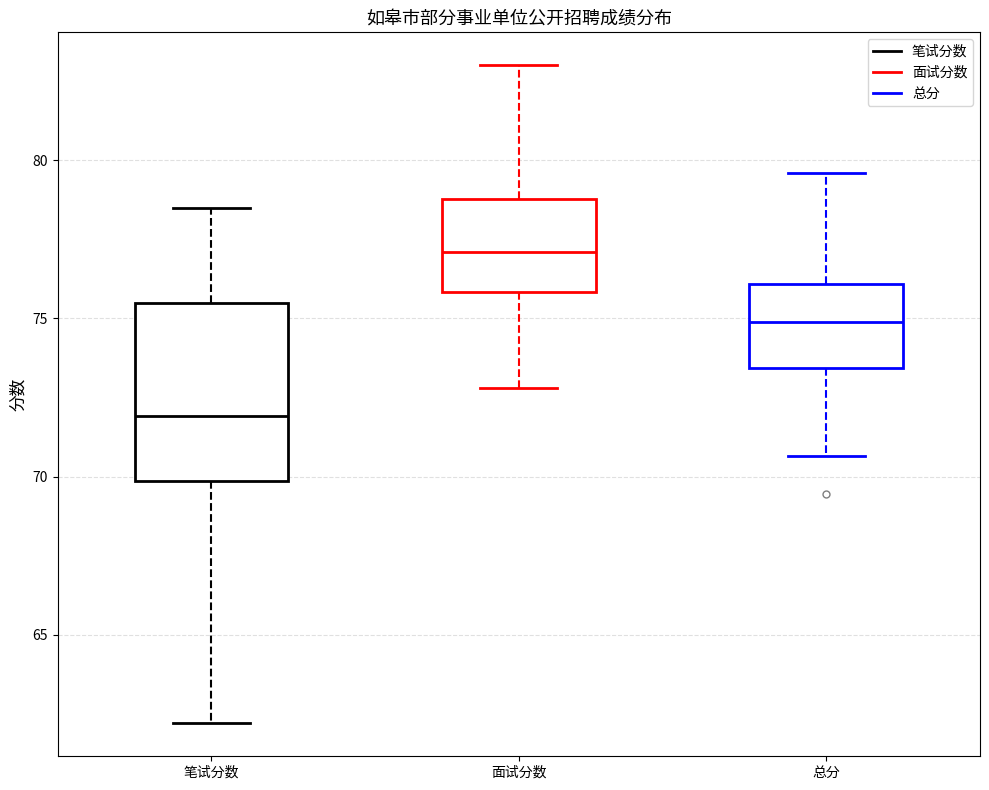

Comparing the boxes themselves (not the whiskers), which one is the tallest?

笔试分数